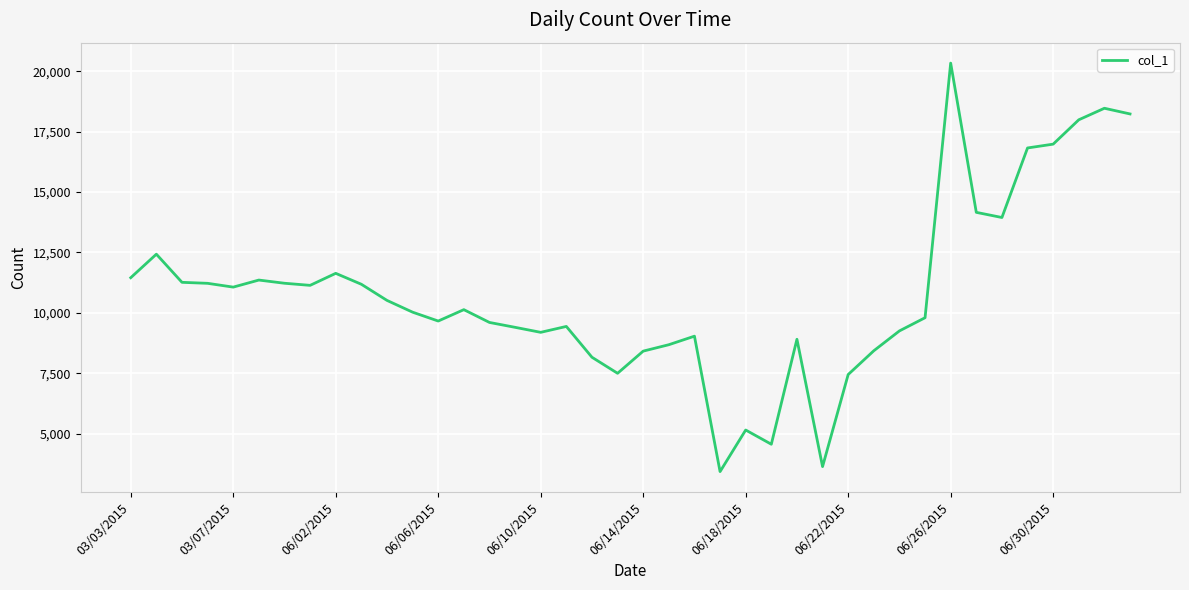

What is the greatest value displayed?

20333